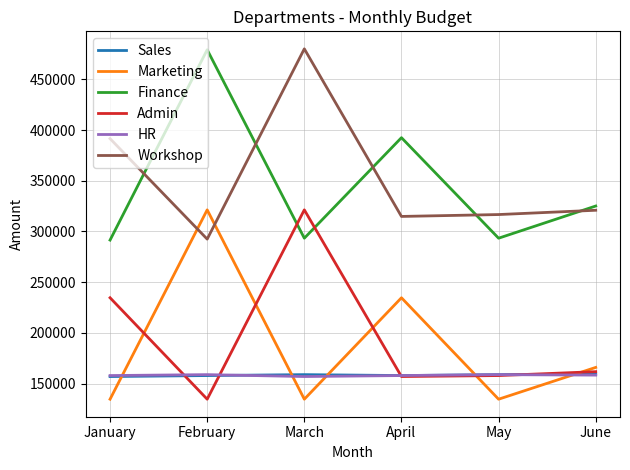

True or false: HR and Workshop intersect in this chart.

False